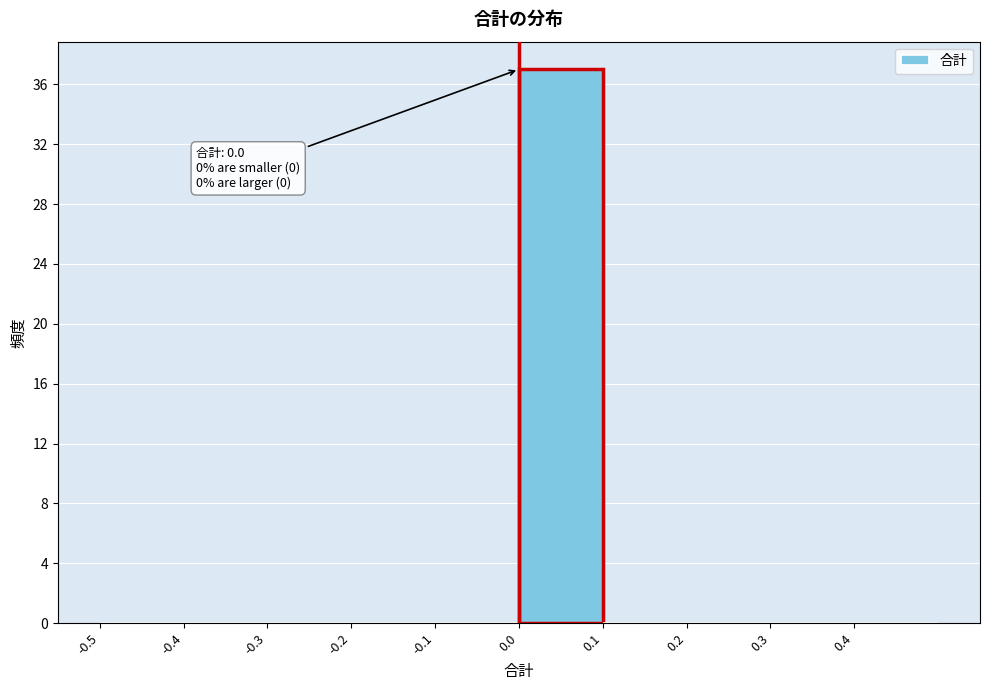

Over which range of the x-axis is the bar tallest?

0.0 to 0.1